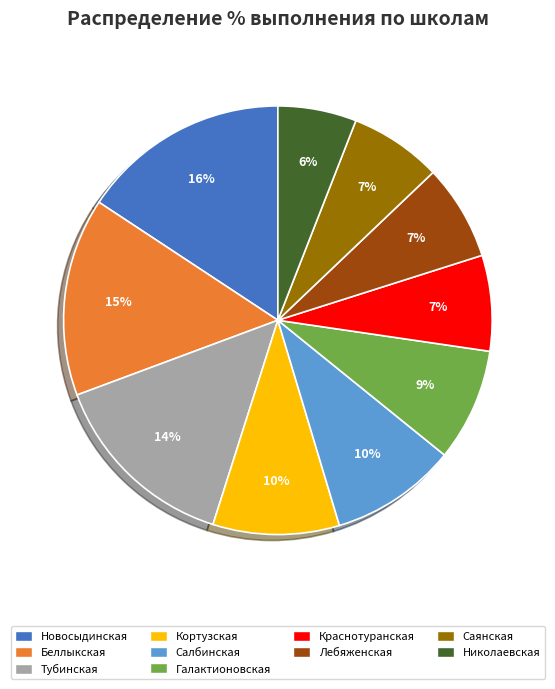

Is there any slice that represents more than half of the pie?

No